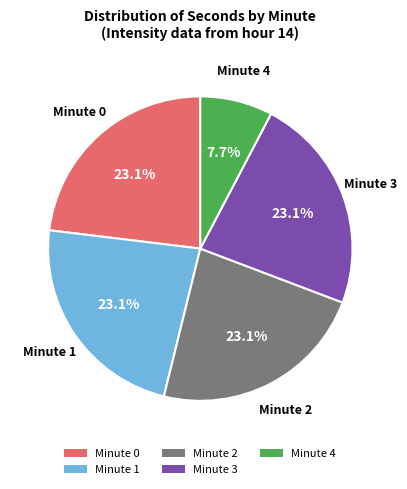

How many slices are in this pie chart?

5